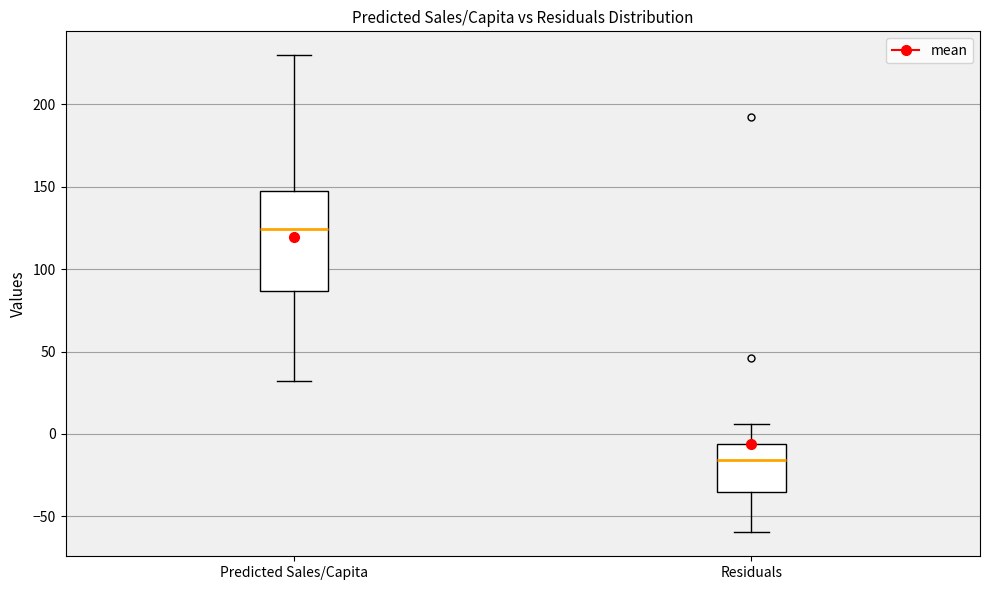

Reading left to right, read every box against the y-axis: the position of its median line, the range the box covers, and the ends of its whiskers. The values are not printed on the chart, so give them approximately, as read against the axis.

Predicted Sales/Capita: median 125, box 85 to 145, whiskers 30 to 230
Residuals: median -15, box -35 to -5, whiskers -60 to 5